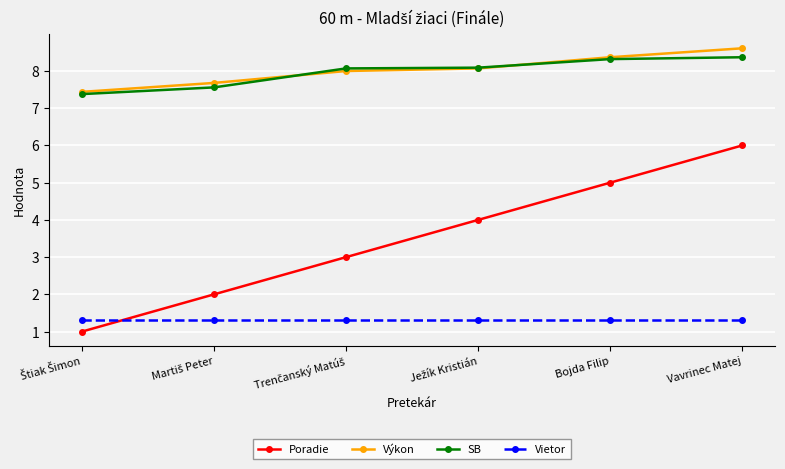

What is the value of the Výkon point at the 6th from the left?

8.6